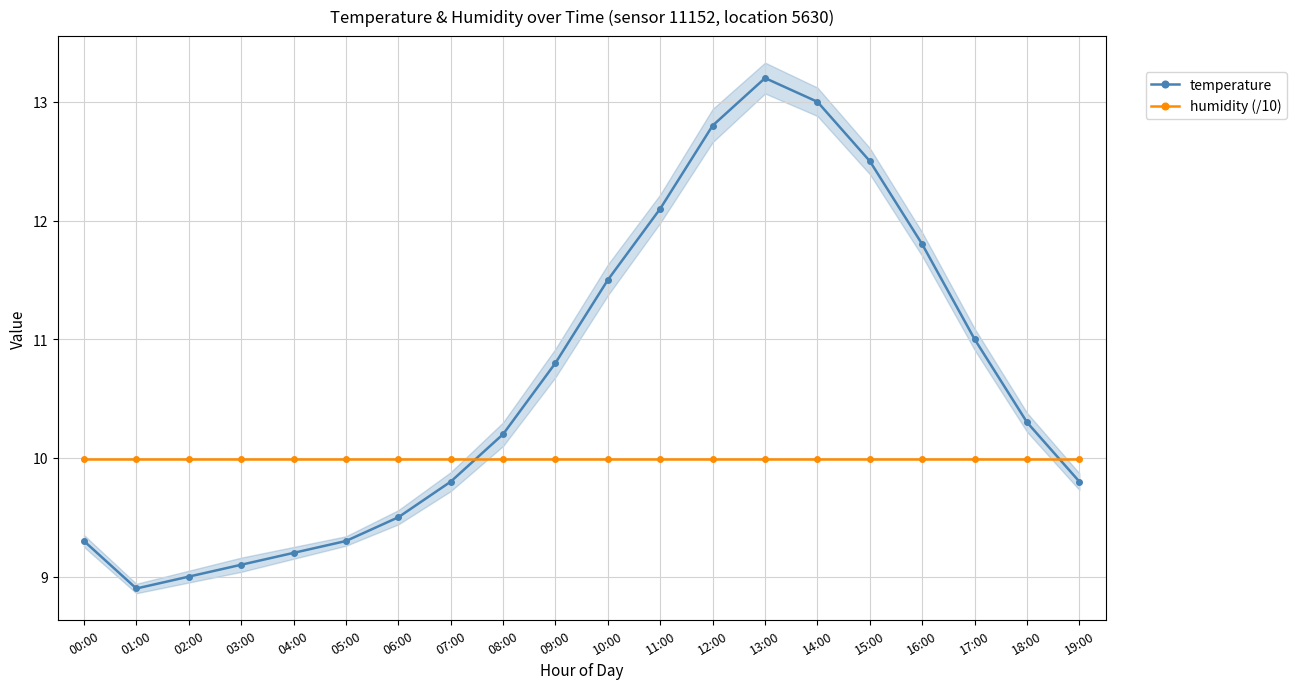

Reading left to right, list all the values displayed in this chart.

temperature: 00:00=9.3	01:00=8.9	02:00=9.0	03:00=9.1	04:00=9.2	05:00=9.3	06:00=9.5	07:00=9.8	08:00=10.2	09:00=10.8	10:00=11.5	11:00=12.1	12:00=12.8	13:00=13.2	14:00=13.0	15:00=12.5	16:00=11.8	17:00=11.0	18:00=10.3	19:00=9.8
humidity (/10): 00:00=10.0	01:00=10.0	02:00=10.0	03:00=10.0	04:00=10.0	05:00=10.0	06:00=10.0	07:00=10.0	08:00=10.0	09:00=10.0	10:00=10.0	11:00=10.0	12:00=10.0	13:00=10.0	14:00=10.0	15:00=10.0	16:00=10.0	17:00=10.0	18:00=10.0	19:00=10.0